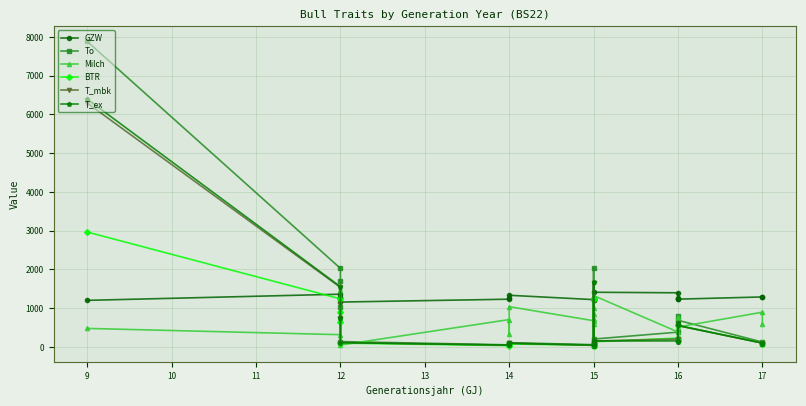

Reading left to right, extract all data points from this chart.

GZW: 1203	1362	1289	1266	1159	1233	1260	1334	1222	1261	1205	1265	1209	1412	1398	1239	1261	1234	1291	1296
To: 7883	2028	1699	1036	139	55	92	112	59	25	85	86	2030	204	383	792	176	689	127	83
Milch: 479	317	1483	934	49	707	331	1040	678	994	582	730	845	1327	387	779	724	515	898	581
BTR: 2966	1241	915	637	100	36	83	77	45	13	77	70	1235	135	229	571	152	556	103	74
T_mbk: 6293	1536	1115	752	113	47	77	96	42	20	72	73	1663	154	204	620	134	550	100	65
T_ex: 6395	1555	742	758	113	48	77	96	50	20	75	73	1678	155	156	627	135	555	100	65